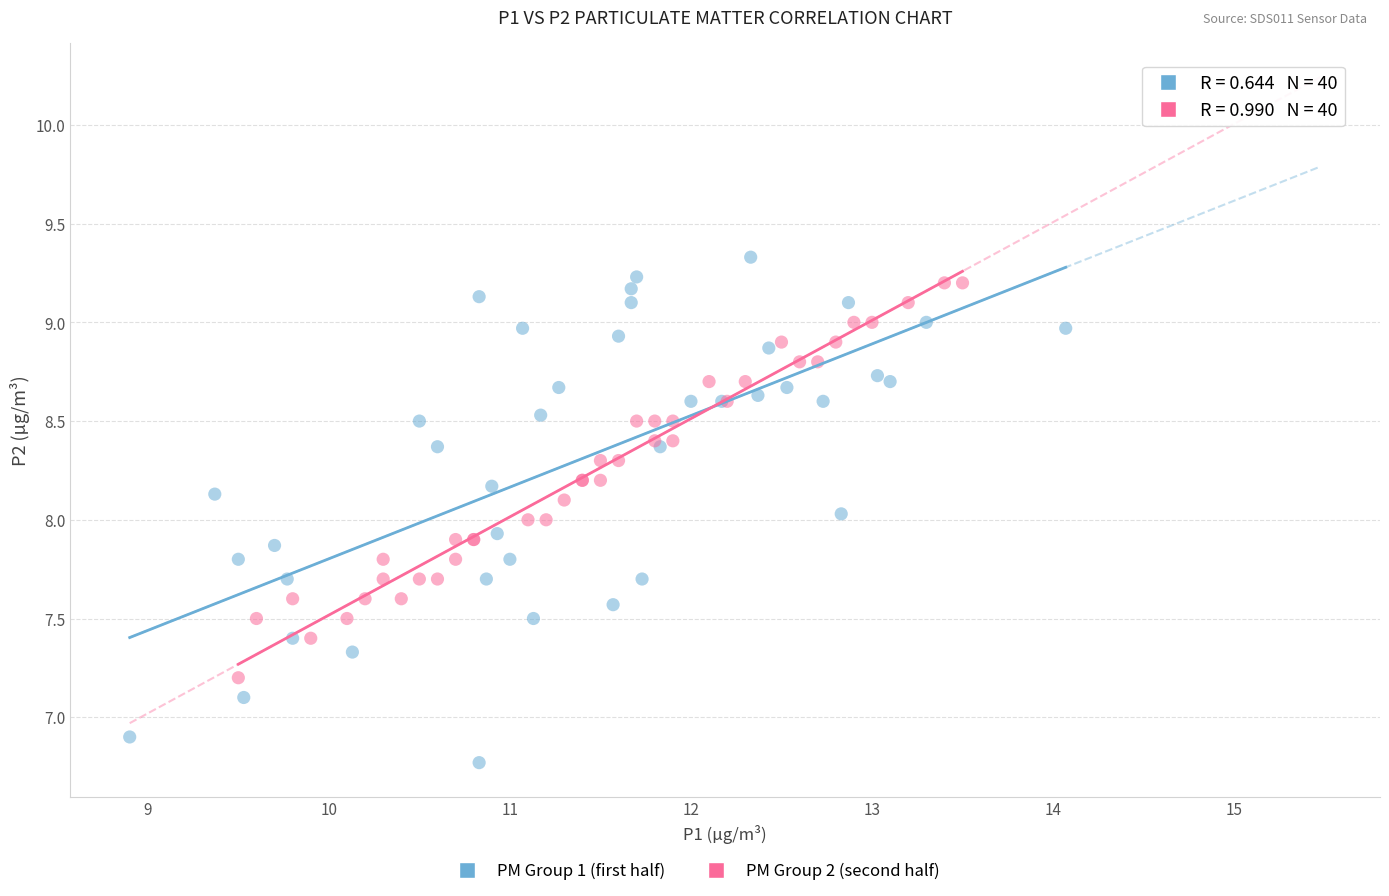

Which series has the largest Y range (max minus min)?

PM Group 1 (first half)